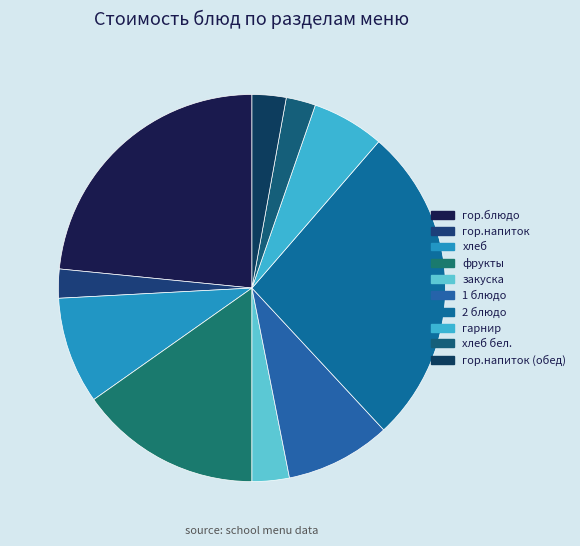

Count the number of slices in the pie.

10